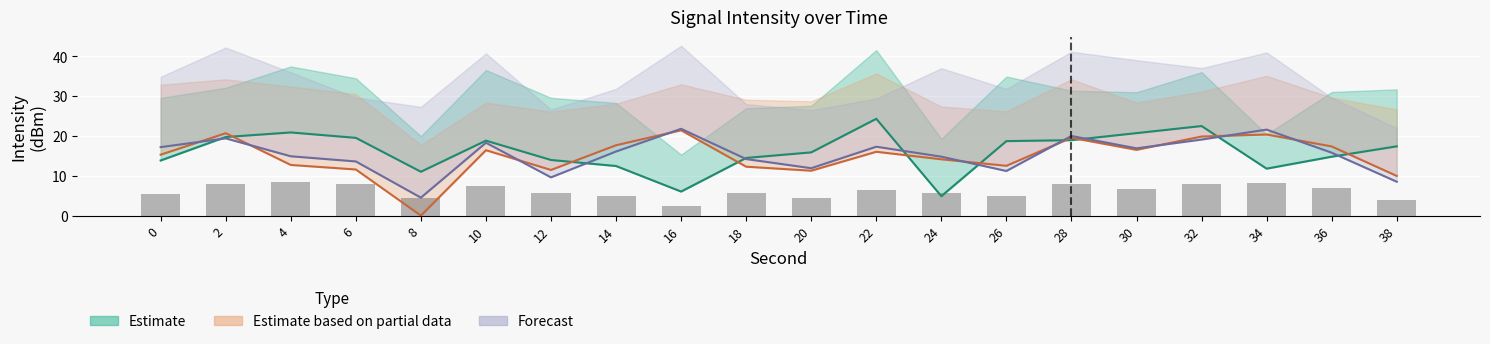

Between 8 and 18, which is larger?

18